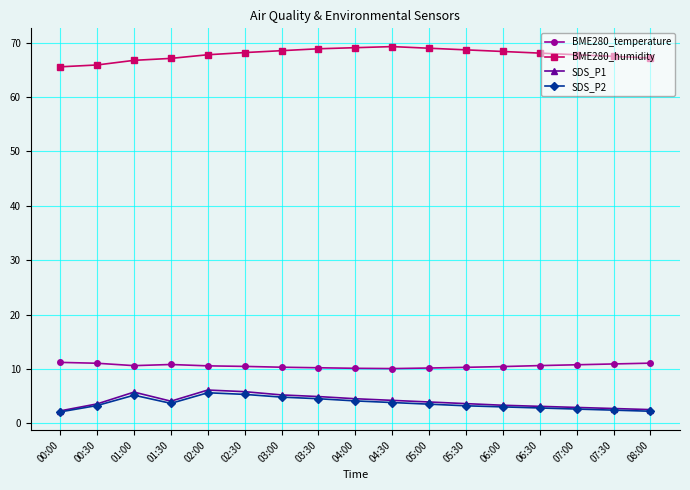

What is the difference between the highest and lowest values at 04:00?

65.0